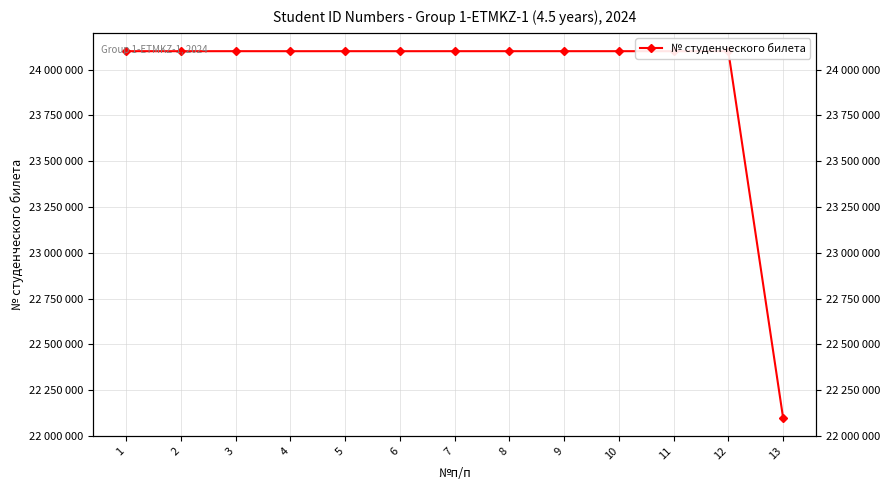

Which has a higher value, 13 or 11?

11